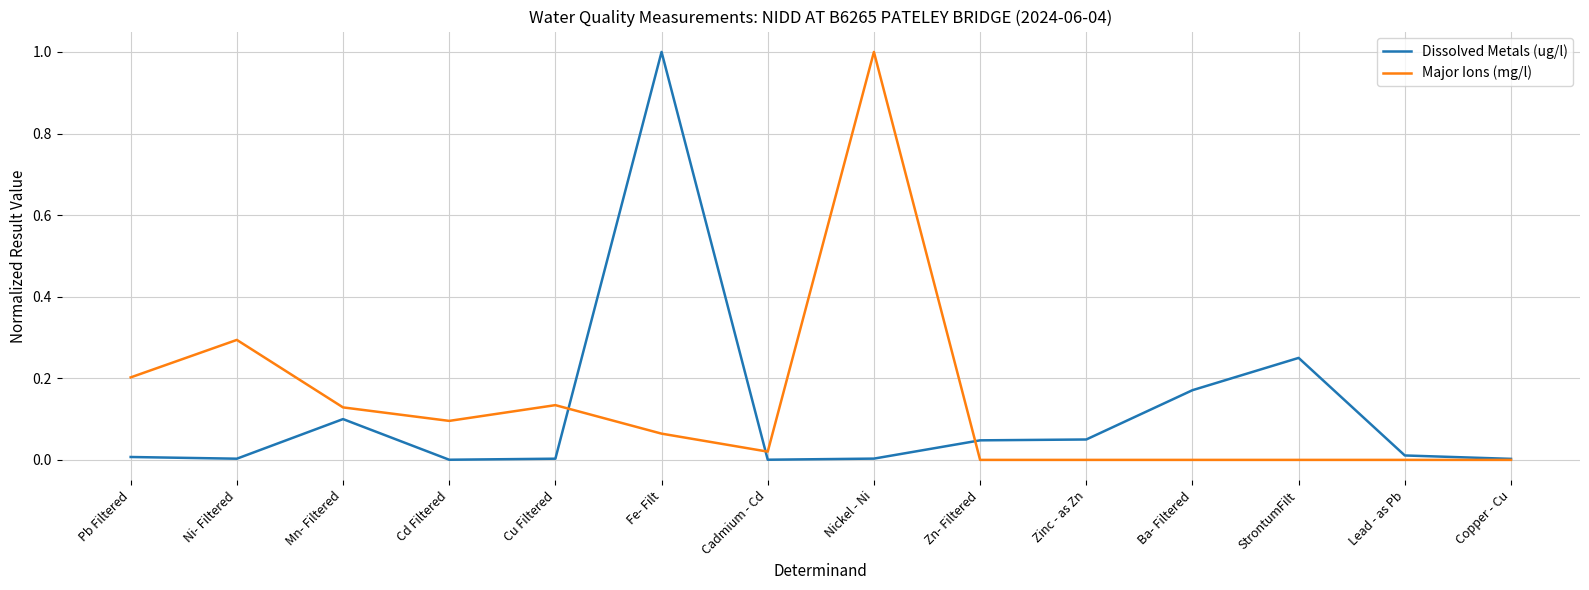

List the series in order of their overall mean, highest first.

Major Ions (mg/l), Dissolved Metals (ug/l)